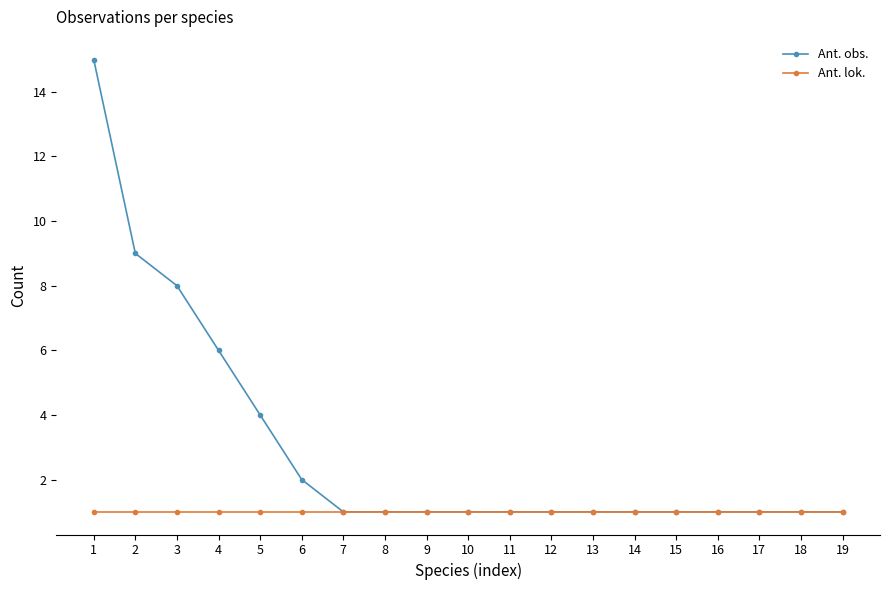

The value of Ant. obs. at 1 is 15. True or false?

True